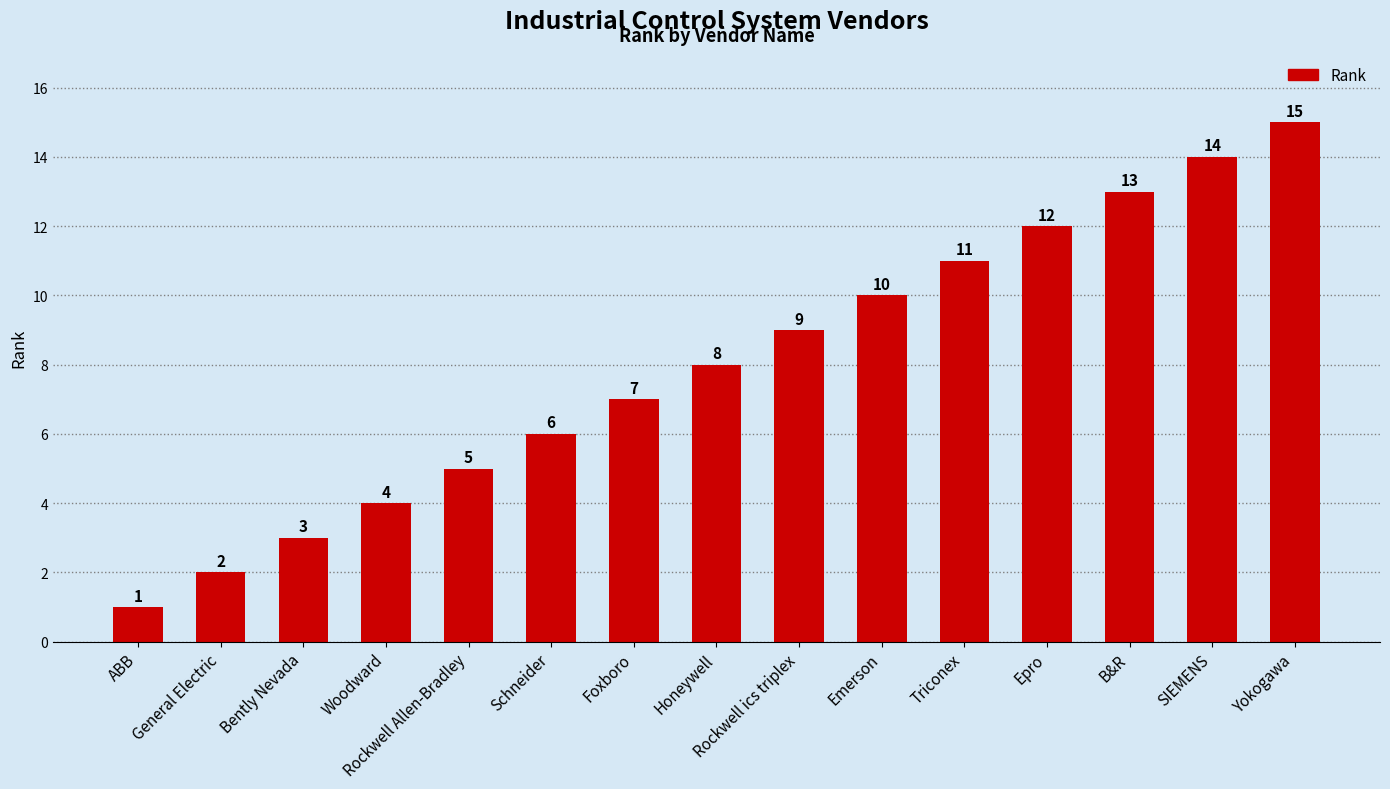

What is the change in value from ABB to Emerson?

+9